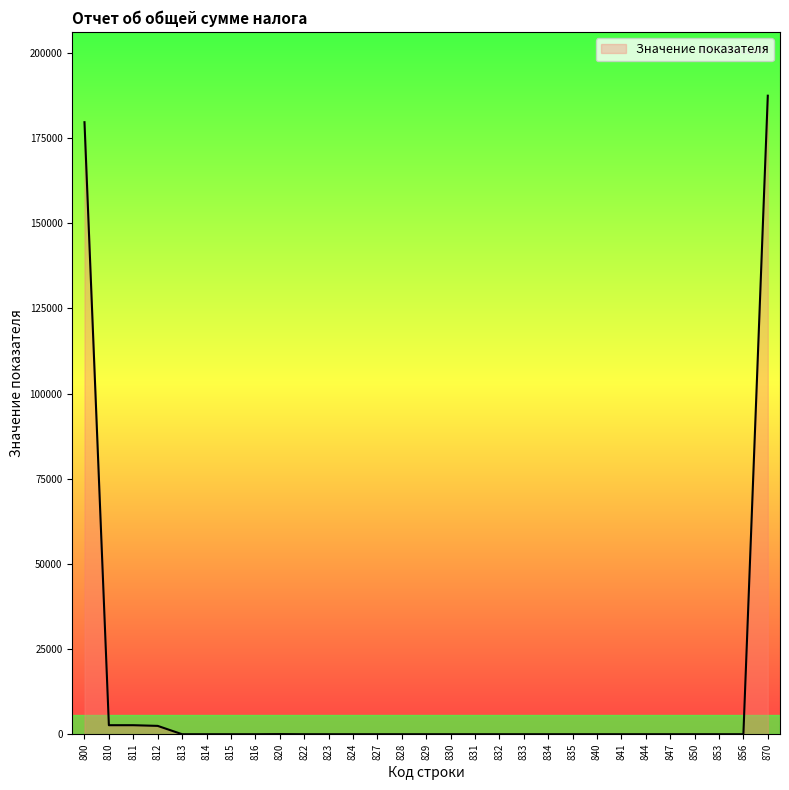

What is the difference between the values at 841 and 800?

179629